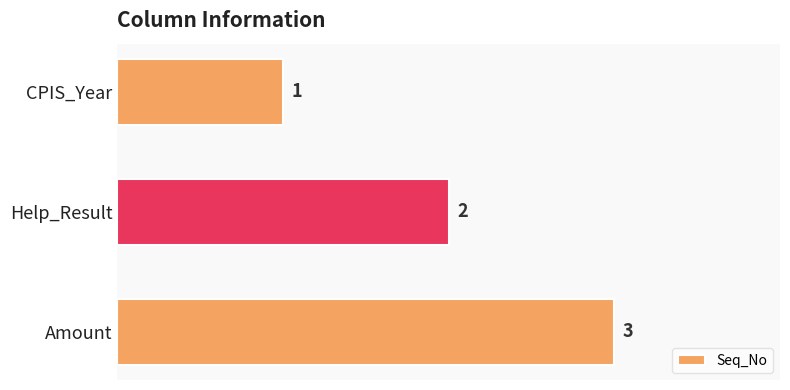

What is the value of the 3rd bar from the top?

3